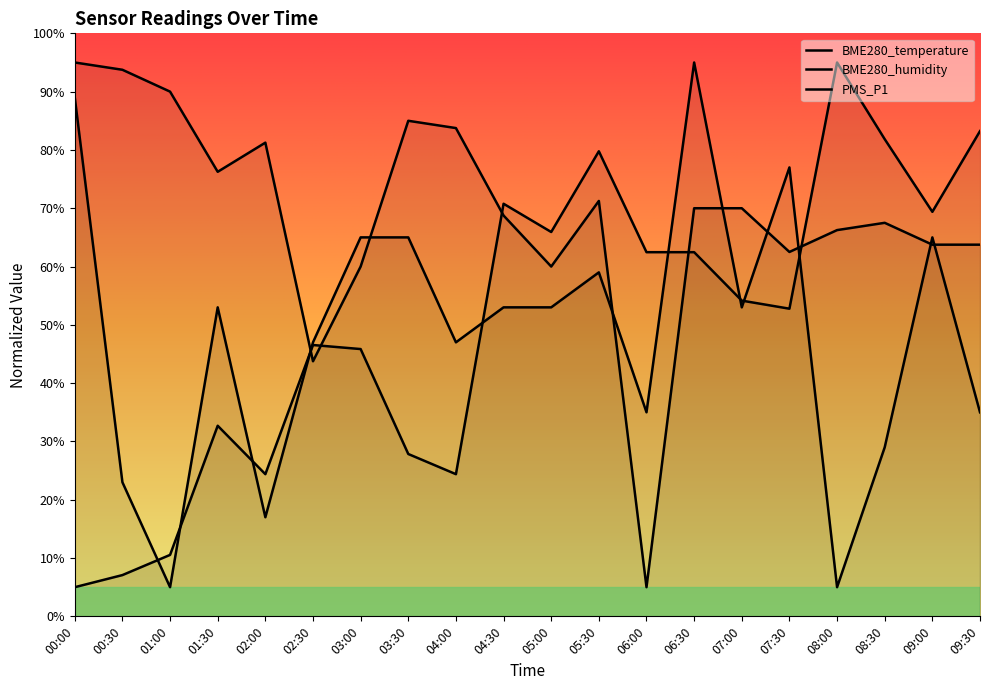

What is the value of the BME280_humidity point at the 19th from the left?

69.4